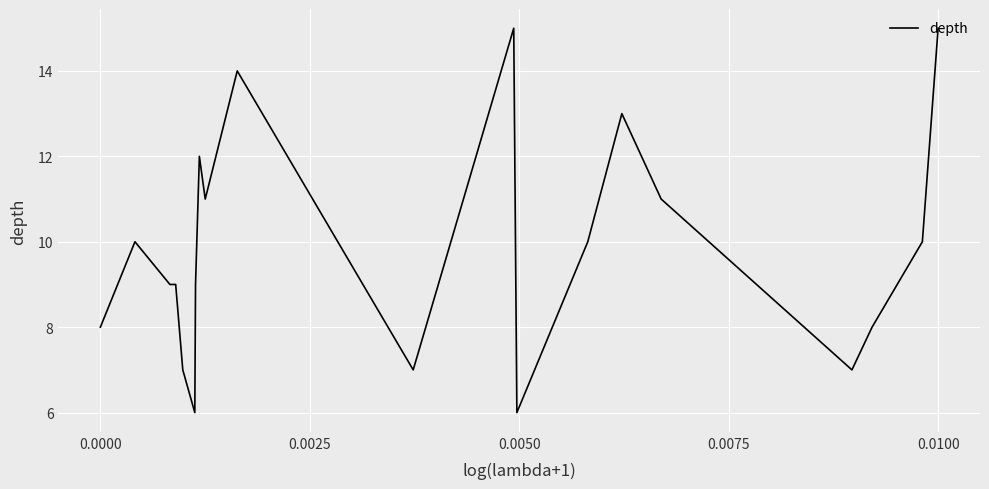

What is the greatest value displayed?

15